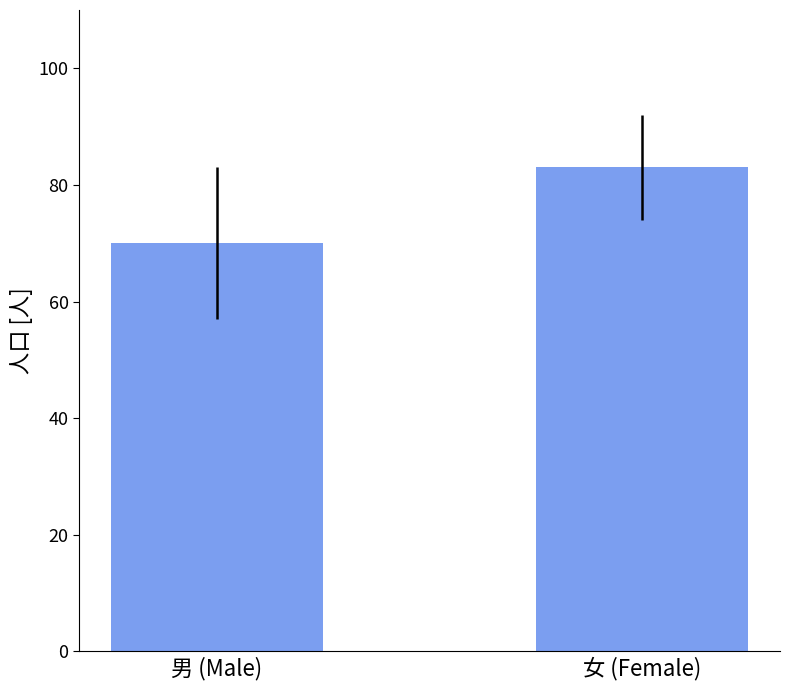

Does the chart contain any negative values?

No